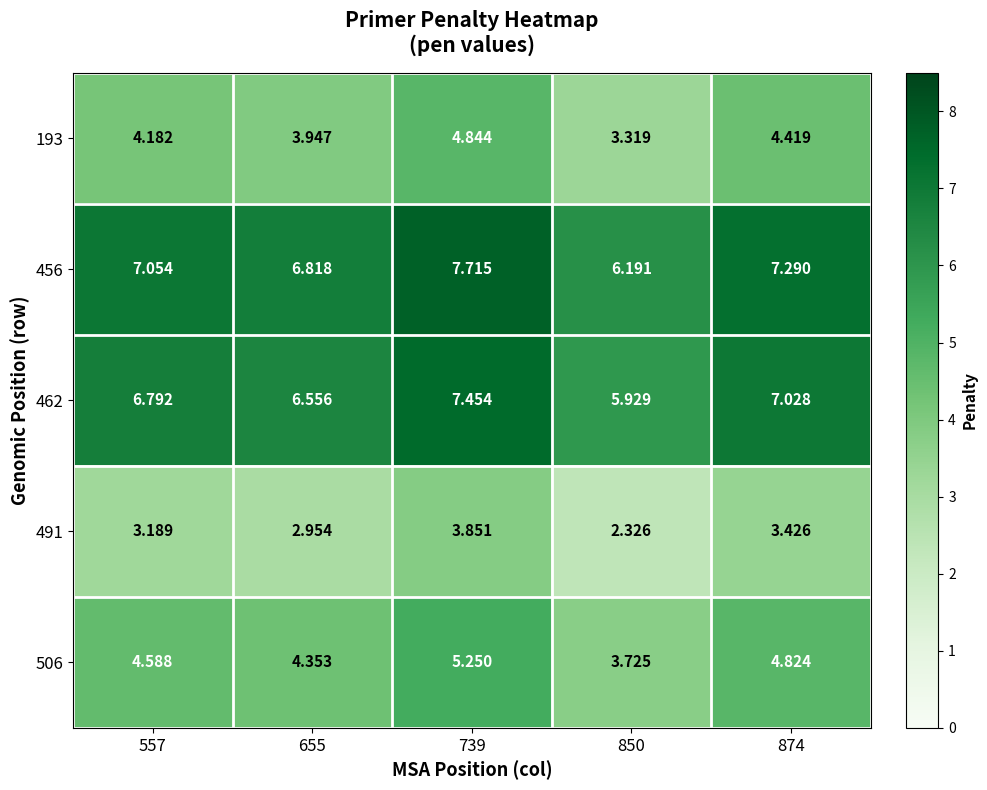

What is the total value across all series at 655?

24.6